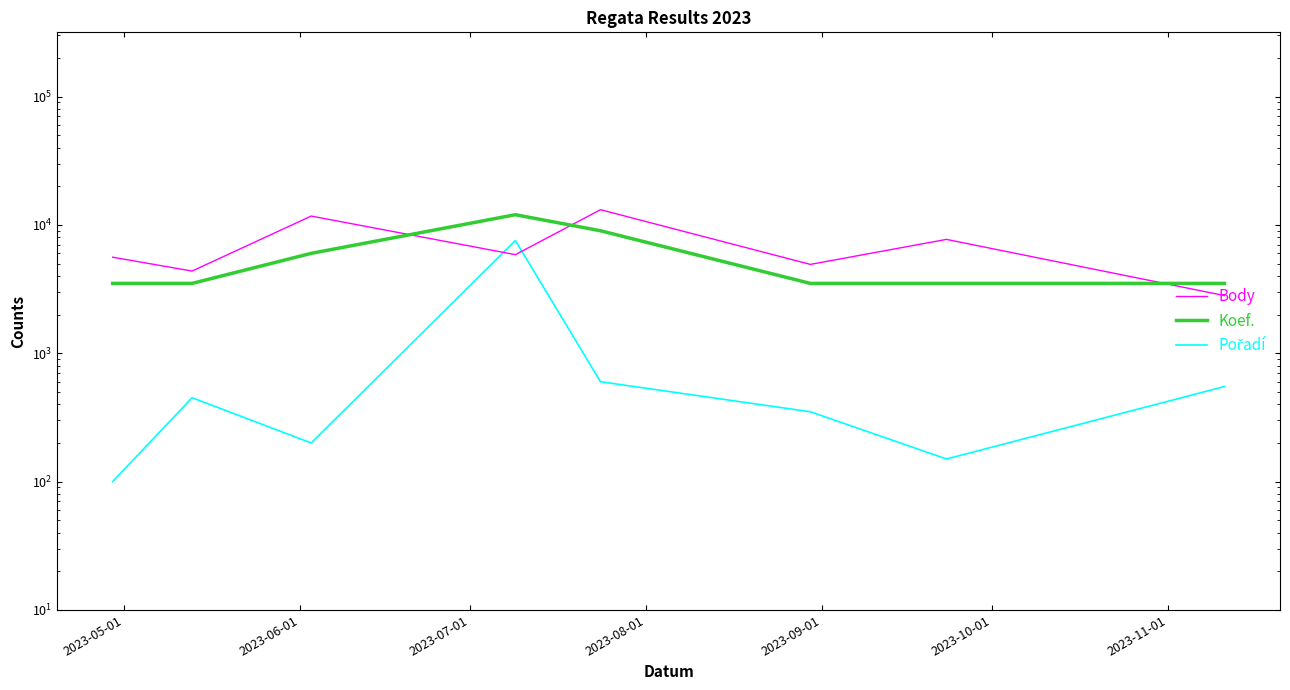

True or false: Koef. has a value of 3500 at 2023-10-01.

True